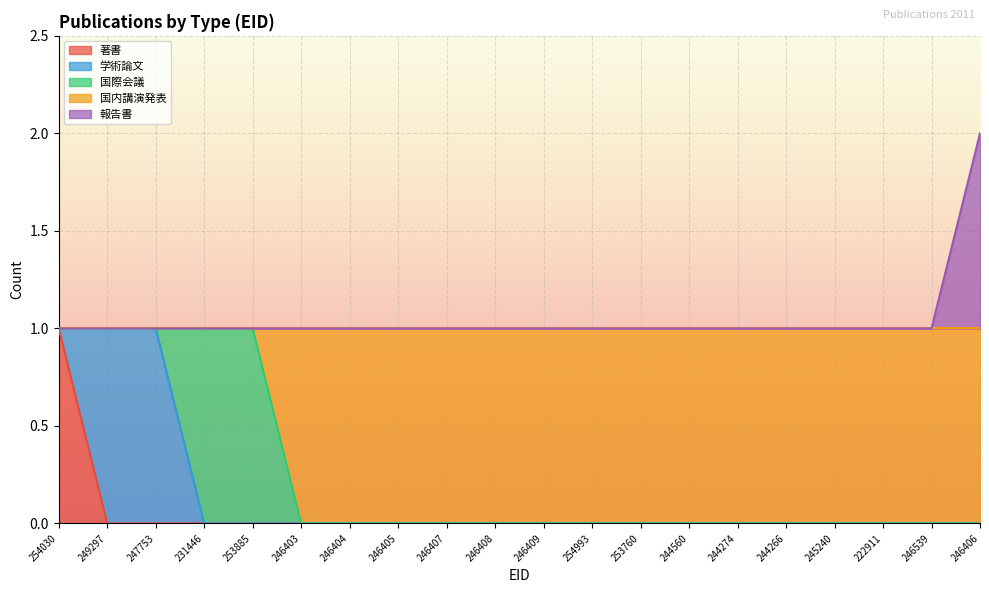

The 著書 series shows 0 at 253760. True or false?

True